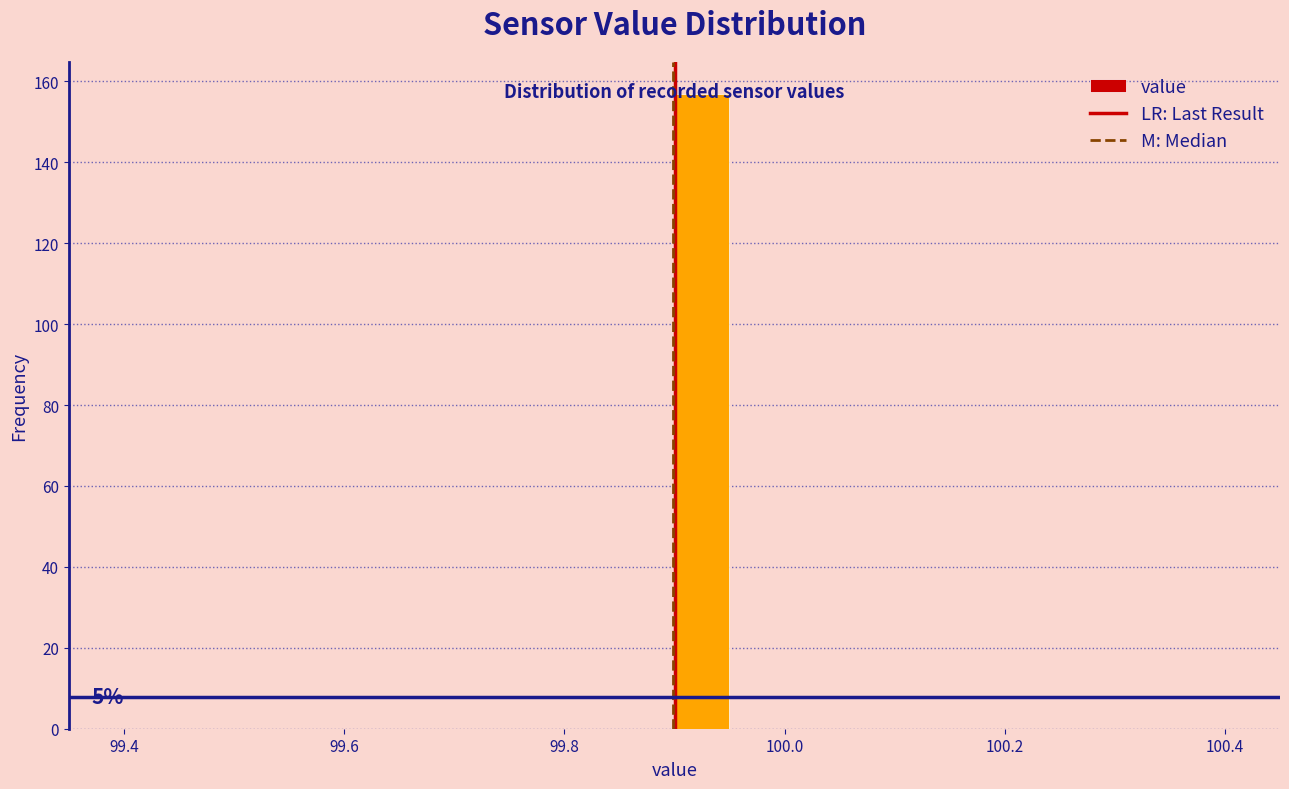

Around what value on the x-axis is the tallest bar? Give the approximate position of its centre, as read against the axis.

99.92